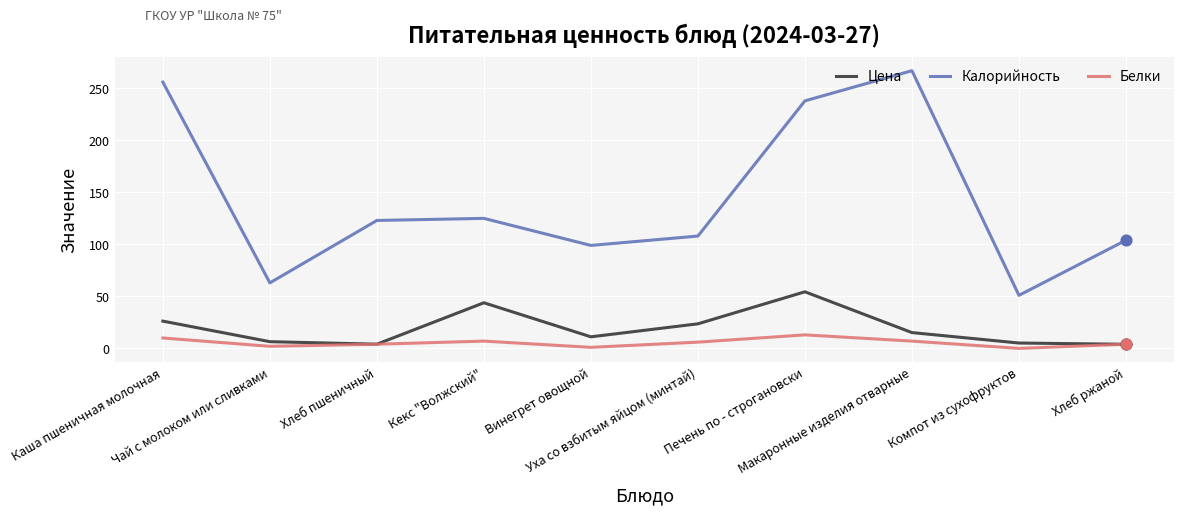

Which series has the largest total across all categories?

Калорийность